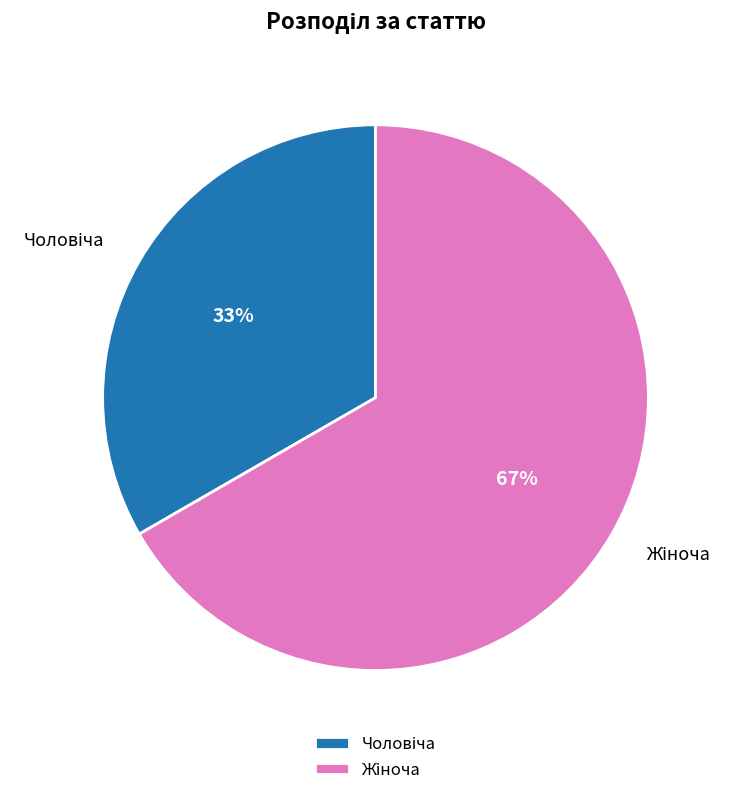

Does any single category account for the majority?

Yes